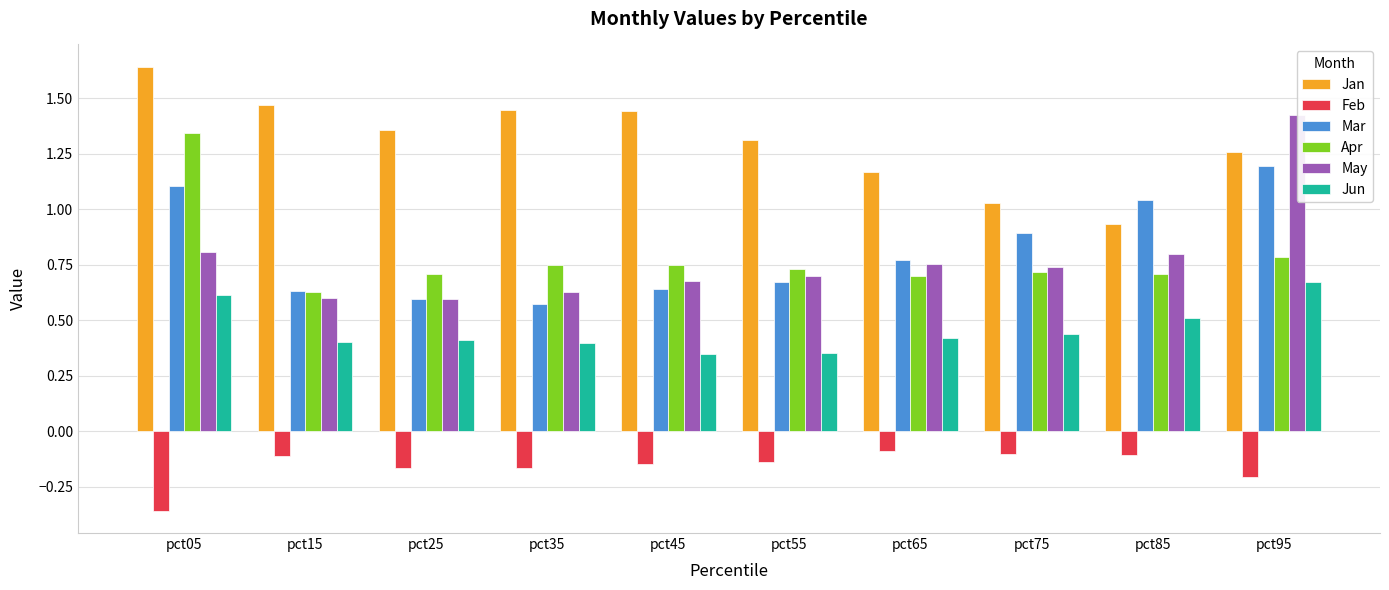

Reading left to right, list all the values displayed in this chart.

Jan: 1.6	1.5	1.4	1.4	1.4	1.3	1.2	1.0	0.9	1.3
Feb: -0.4	-0.1	-0.2	-0.2	-0.1	-0.1	-0.1	-0.1	-0.1	-0.2
Mar: 1.1	0.6	0.6	0.6	0.6	0.7	0.8	0.9	1.0	1.2
Apr: 1.3	0.6	0.7	0.8	0.7	0.7	0.7	0.7	0.7	0.8
May: 0.8	0.6	0.6	0.6	0.7	0.7	0.8	0.7	0.8	1.4
Jun: 0.6	0.4	0.4	0.4	0.3	0.4	0.4	0.4	0.5	0.7